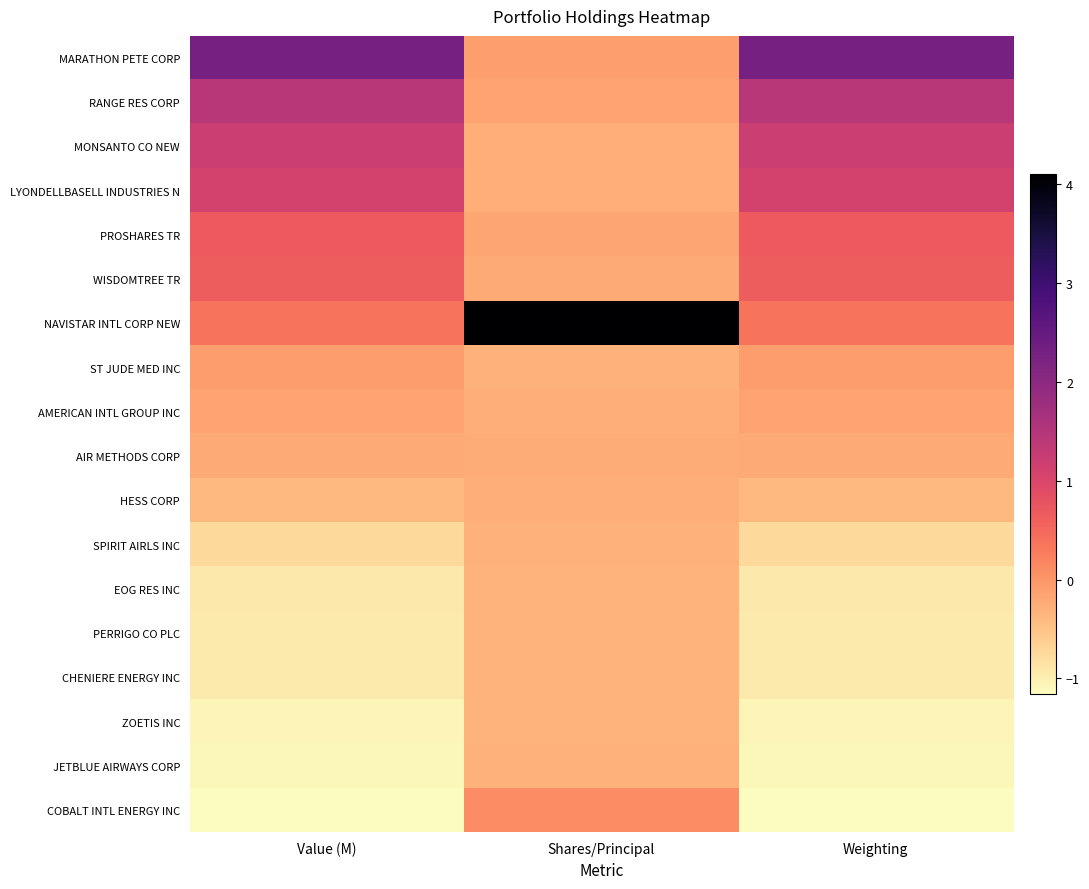

Which series has the widest spread of values?

NAVISTAR INTL CORP NEW